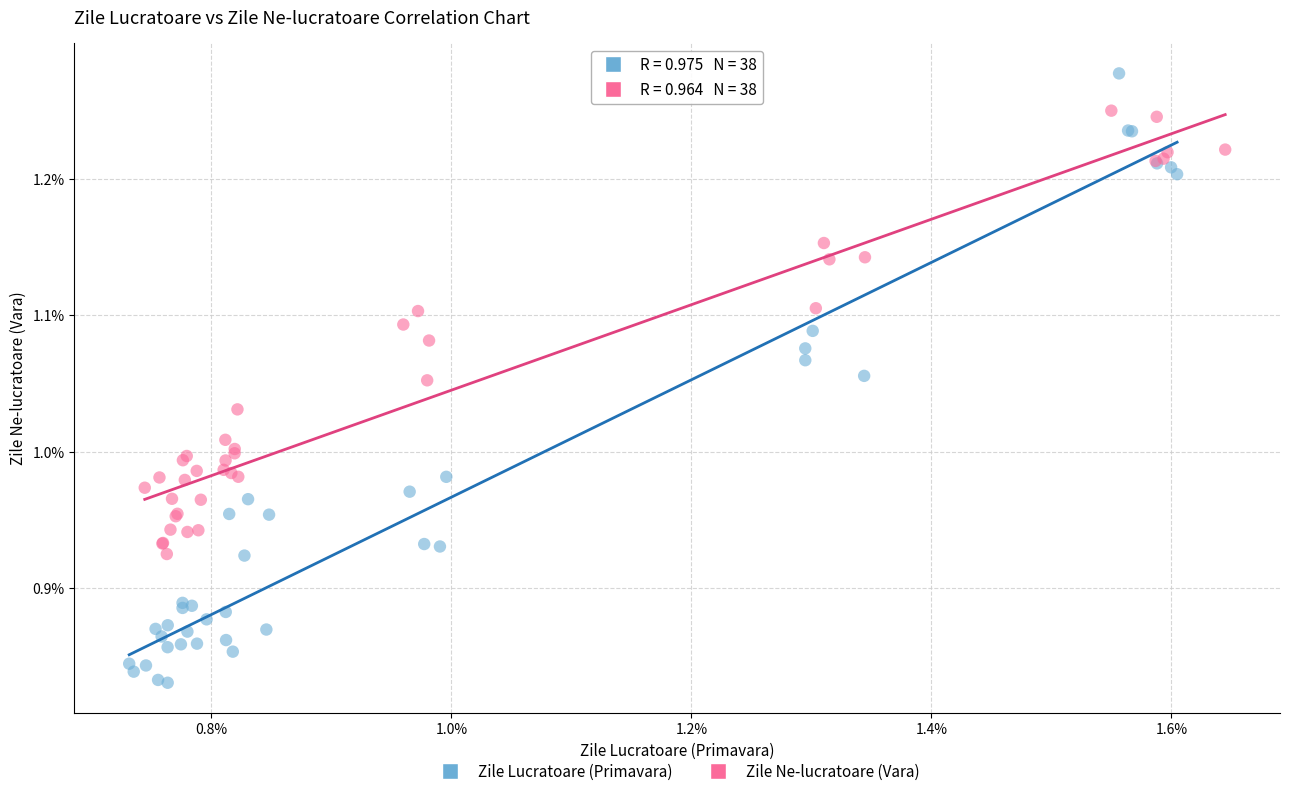

Which series contains the lowest Y value?

Zile Lucratoare (Primavara)